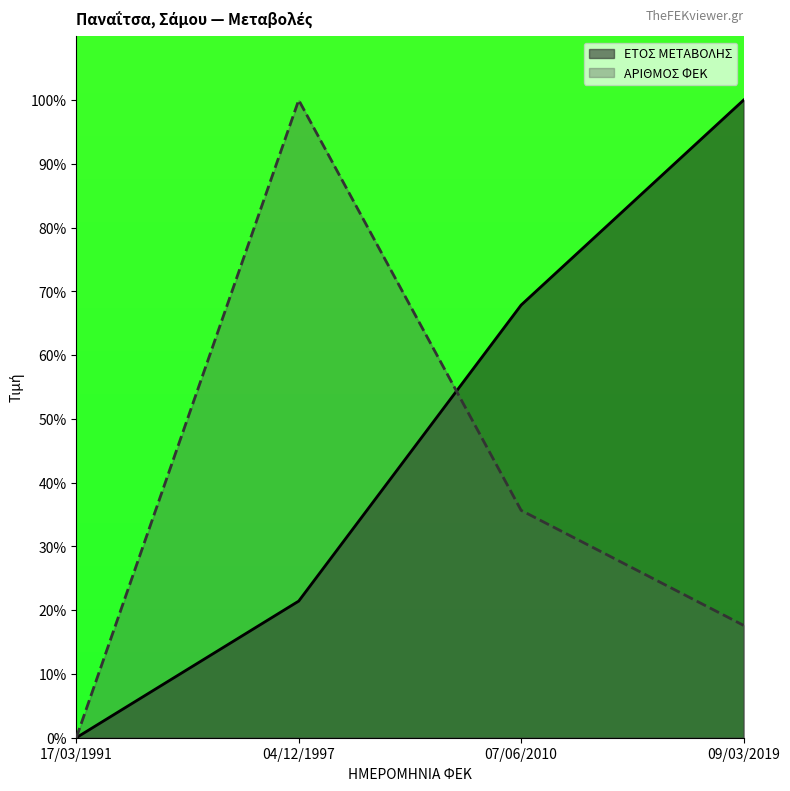

How many intersections are there between ΕΤΟΣ ΜΕΤΑΒΟΛΗΣ and ΑΡΙΘΜΟΣ ΦΕΚ?

1